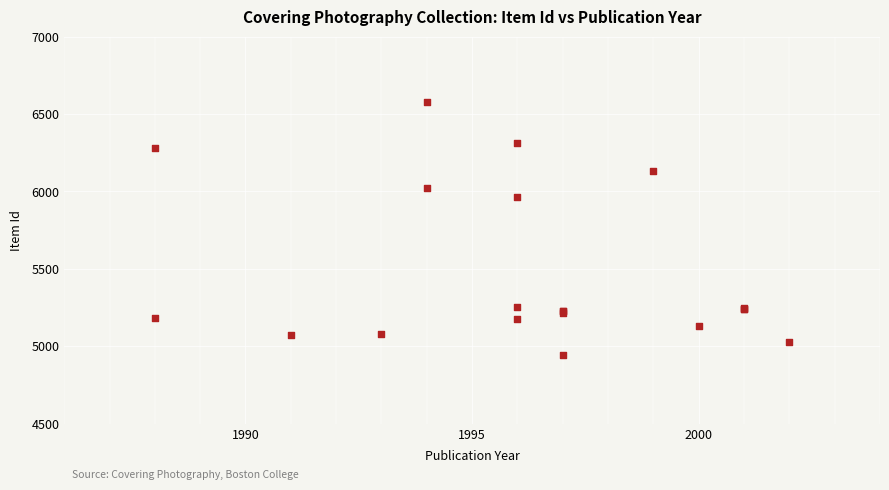

What Y value in the scatter plot is closest to 5760?

5965